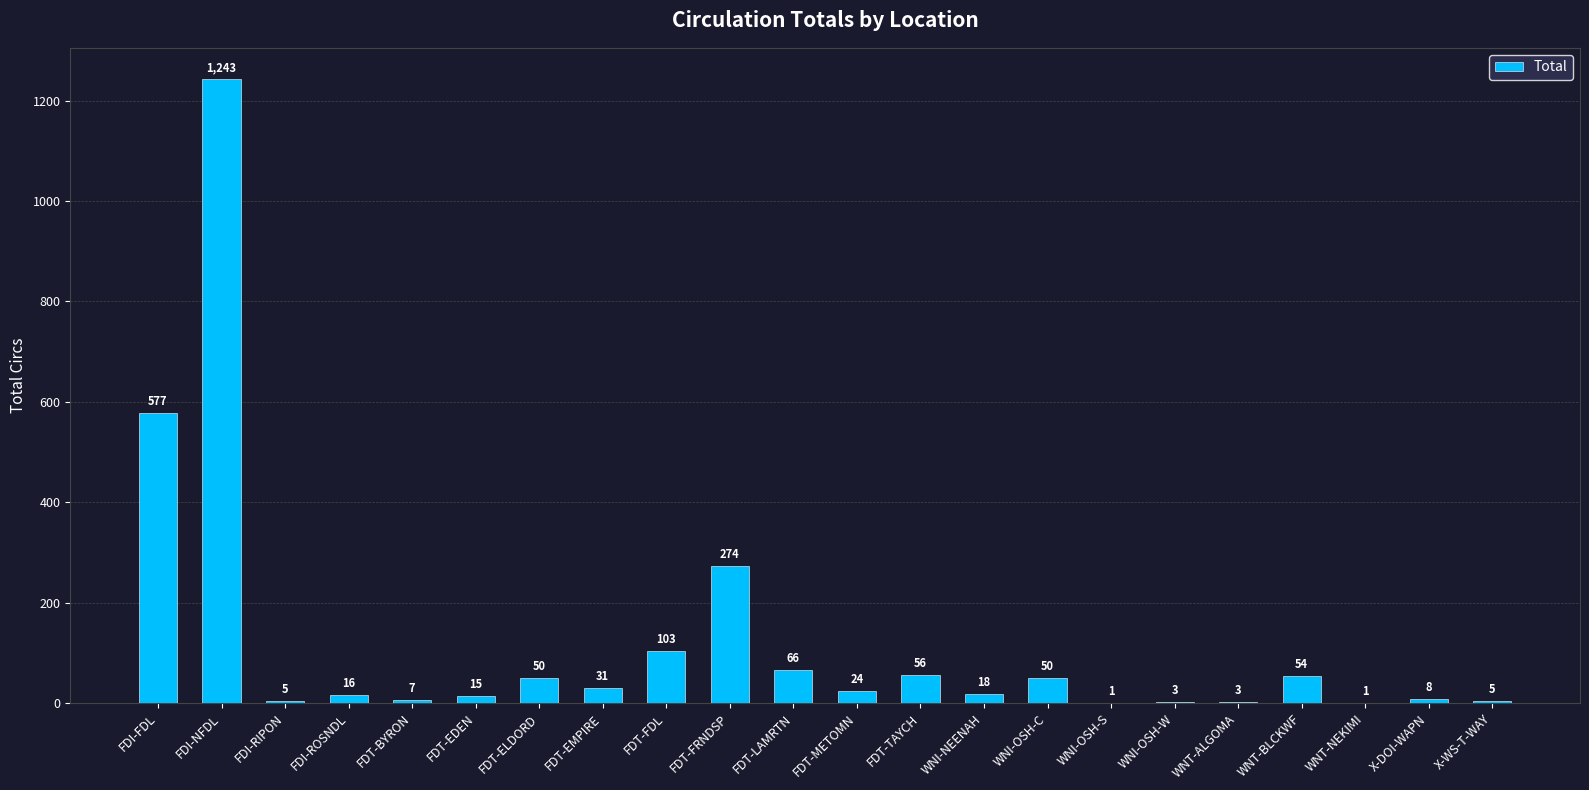

Does the chart contain stacked bars?

No